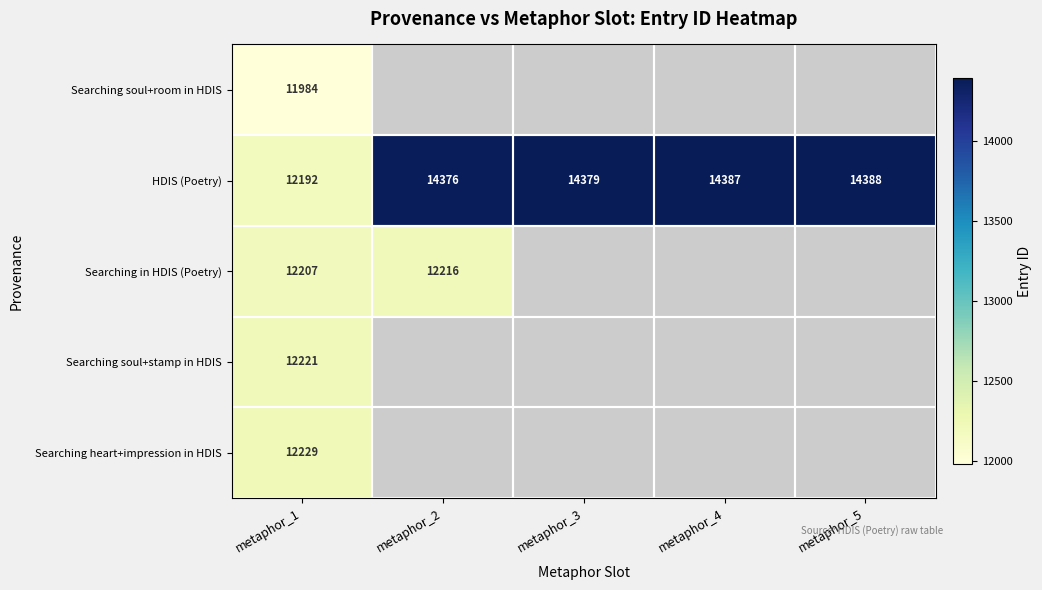

Between metaphor_4 and metaphor_2, which is larger?

metaphor_2